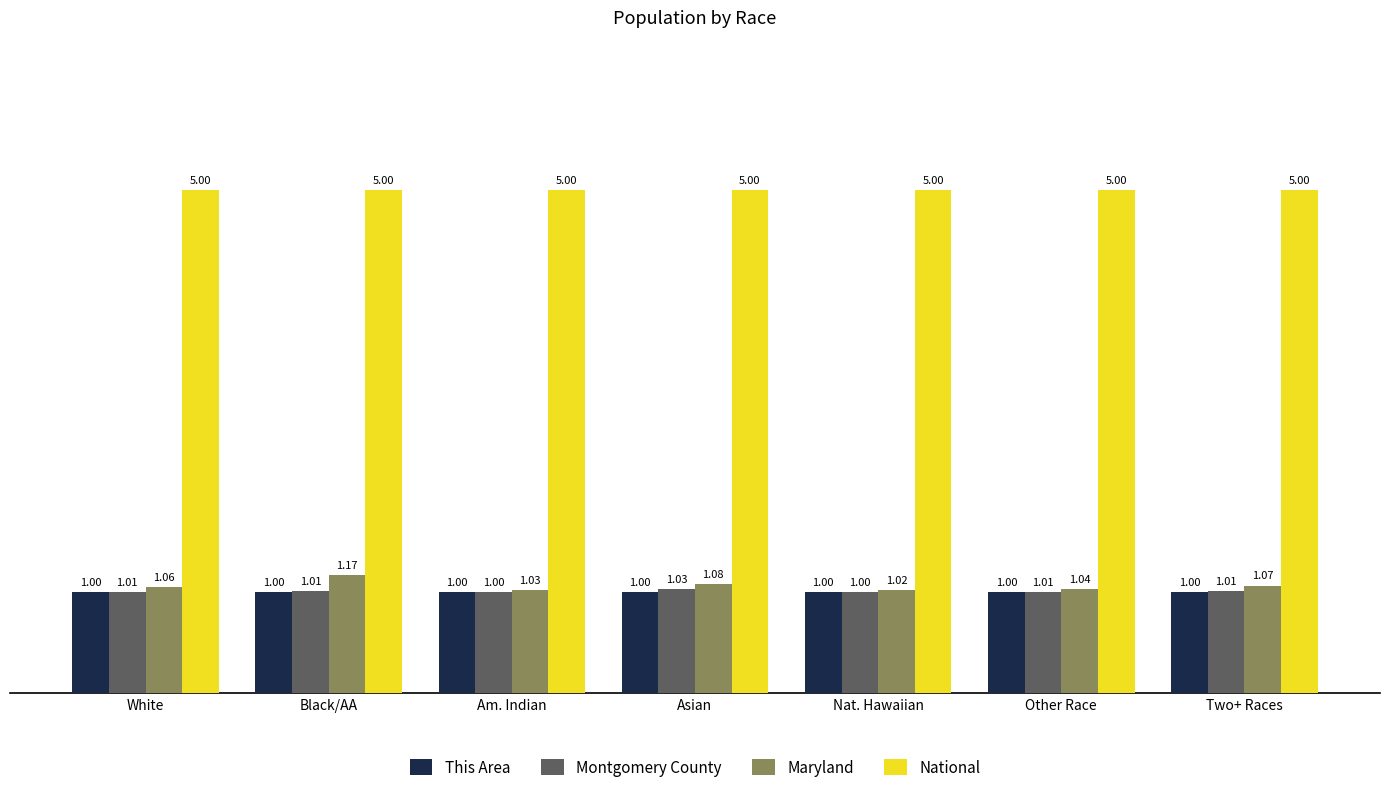

How many distinct data groups are displayed?

4